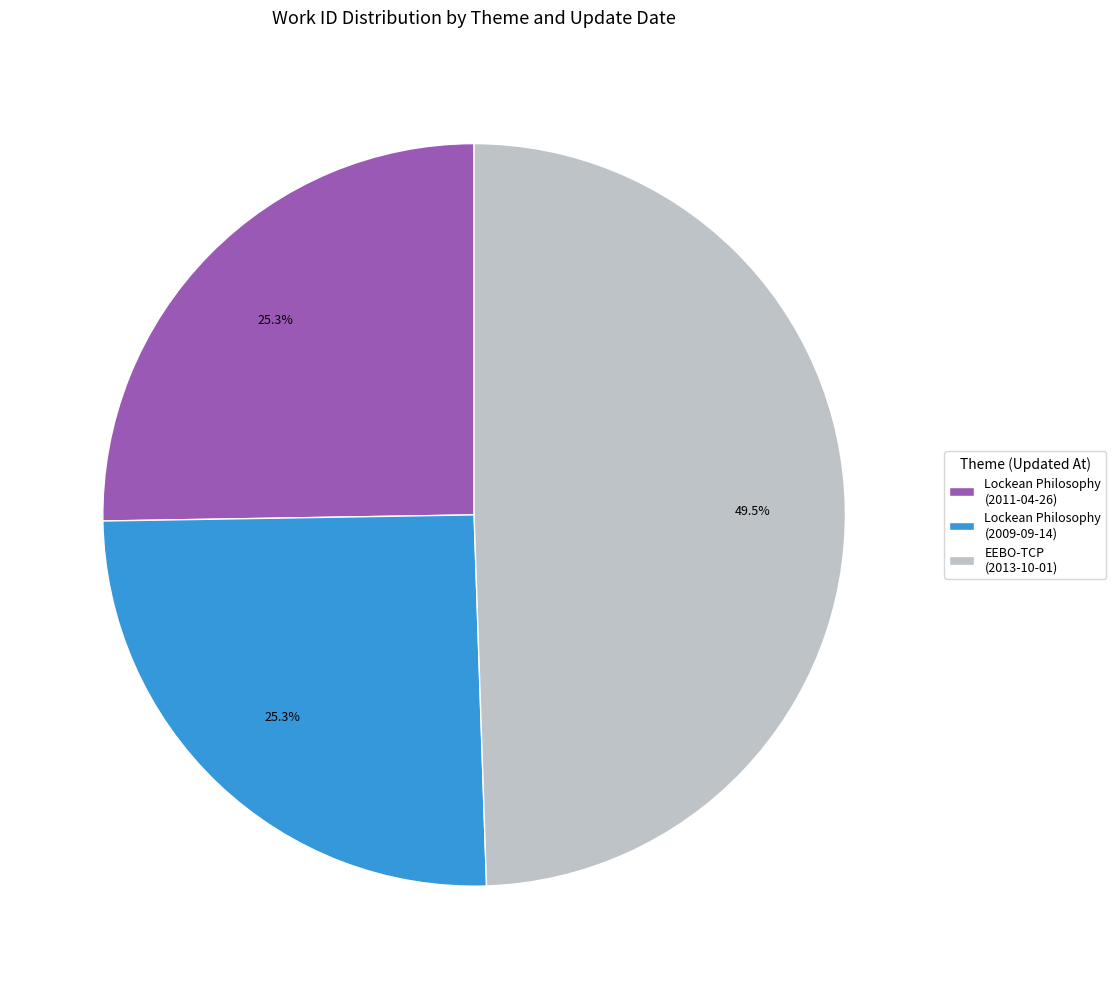

Does any single category account for the majority?

No